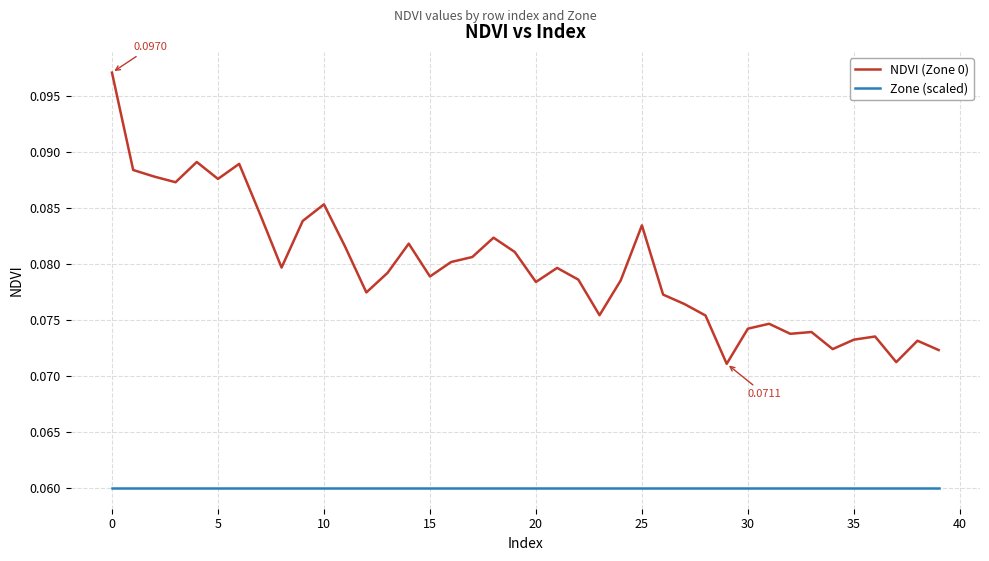

Which series has the largest range (max minus min)?

NDVI (Zone 0)